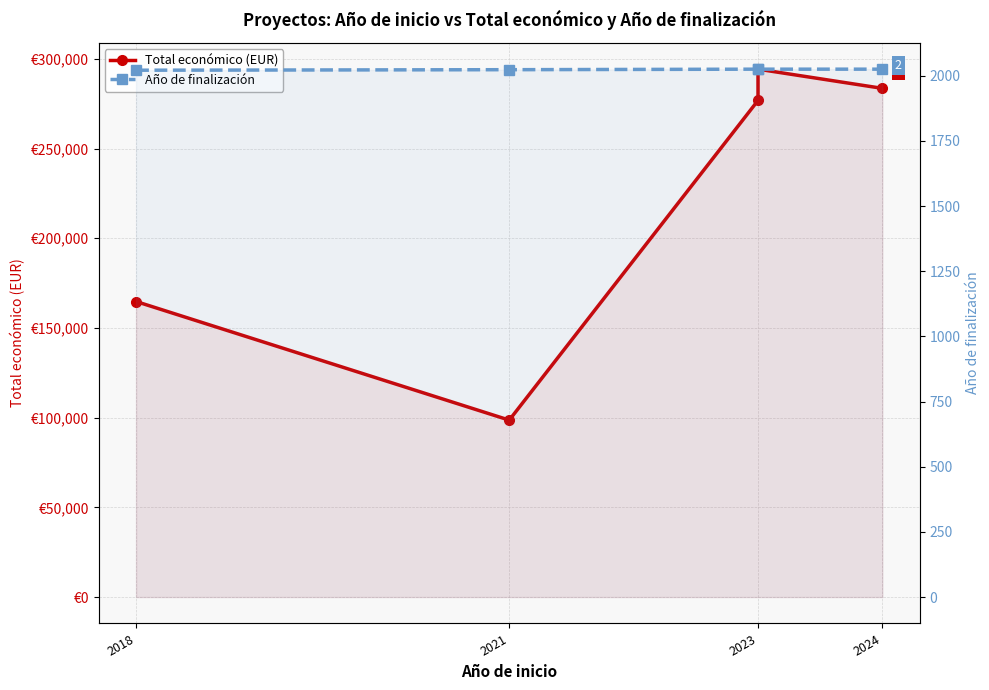

What is the difference between the Año de finalización values at 2021 and 2023?

2